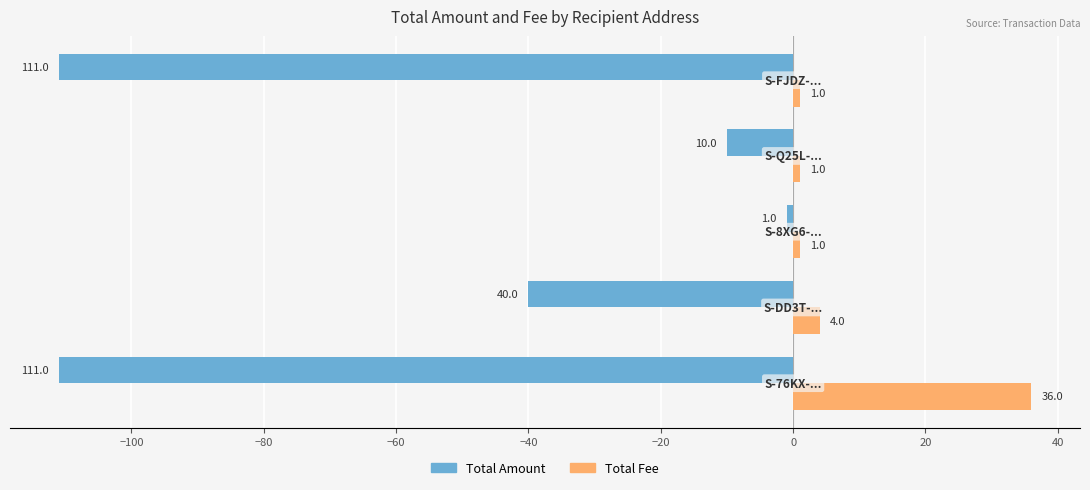

Rank the series by their average value, from lowest to highest.

Total Amount, Total Fee